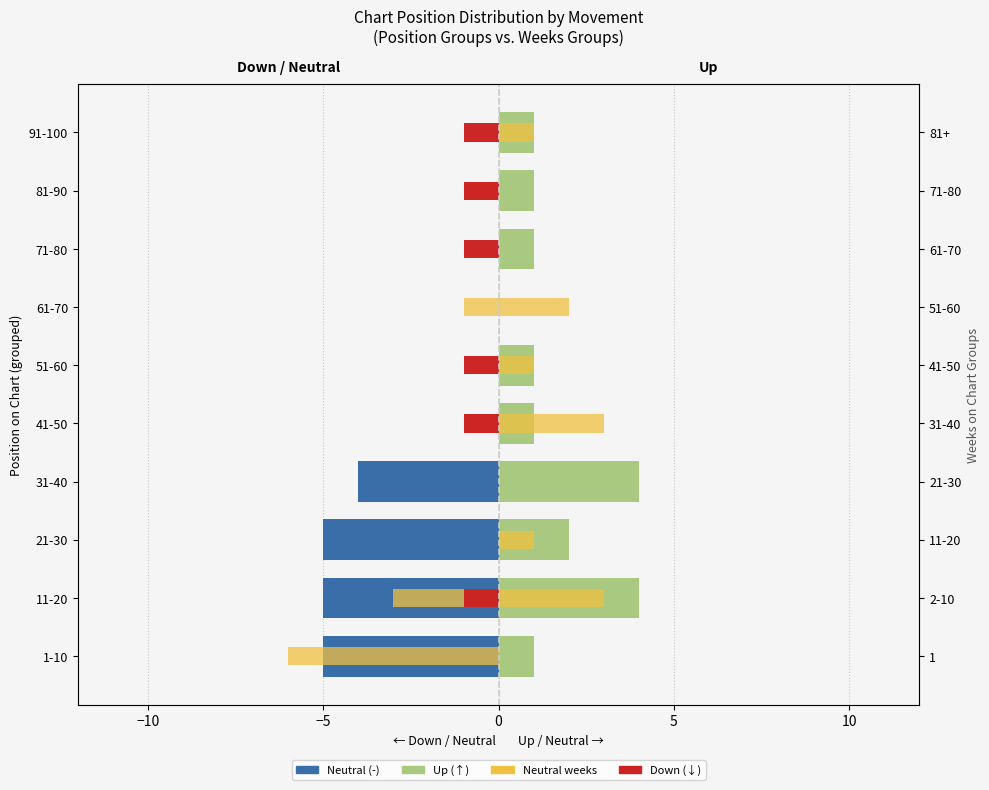

What is the average value of the Neutral (-) series?

-1.9